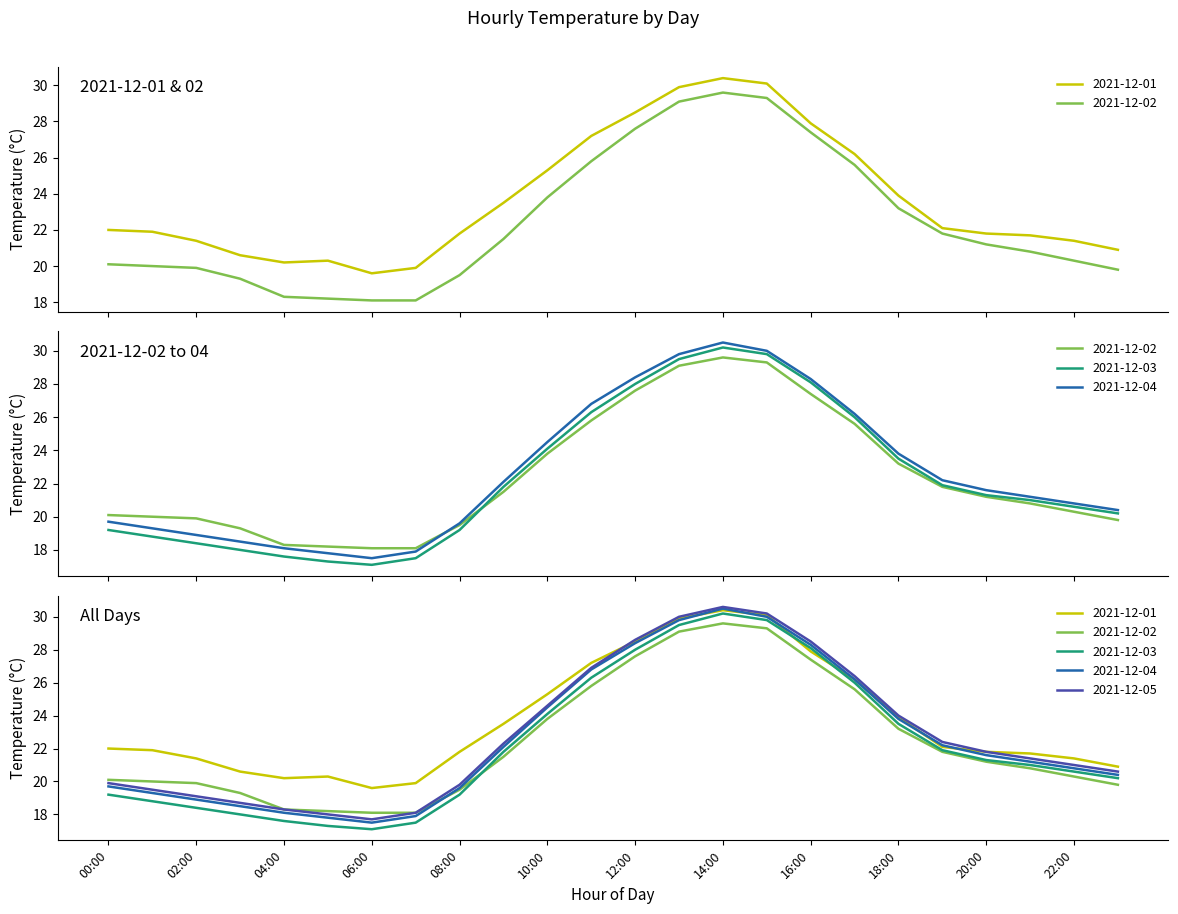

After their last crossing, which series has the higher values: 2021-12-02 or 2021-12-04?

2021-12-04